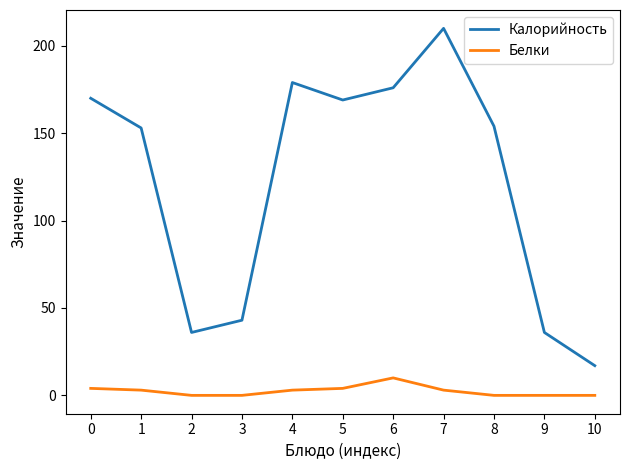

At how many categories does at least one series exceed 142?

7